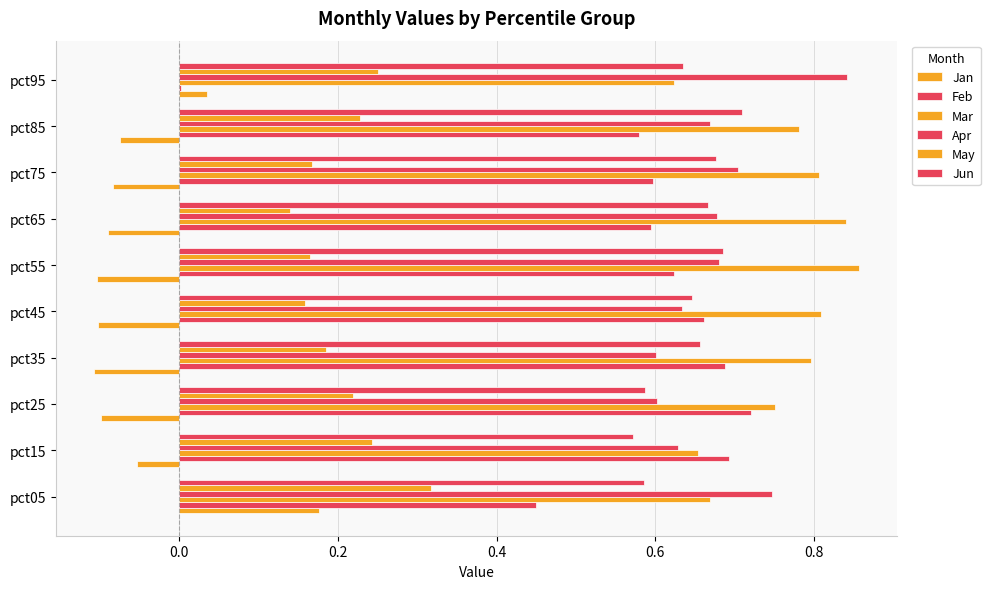

Reading left to right, extract all data points from this chart.

Jan: 0.2	-0.1	-0.1	-0.1	-0.1	-0.1	-0.1	-0.1	-0.1	0.0
Feb: 0.4	0.7	0.7	0.7	0.7	0.6	0.6	0.6	0.6	0.0
Mar: 0.7	0.7	0.8	0.8	0.8	0.9	0.8	0.8	0.8	0.6
Apr: 0.7	0.6	0.6	0.6	0.6	0.7	0.7	0.7	0.7	0.8
May: 0.3	0.2	0.2	0.2	0.2	0.2	0.1	0.2	0.2	0.3
Jun: 0.6	0.6	0.6	0.7	0.6	0.7	0.7	0.7	0.7	0.6